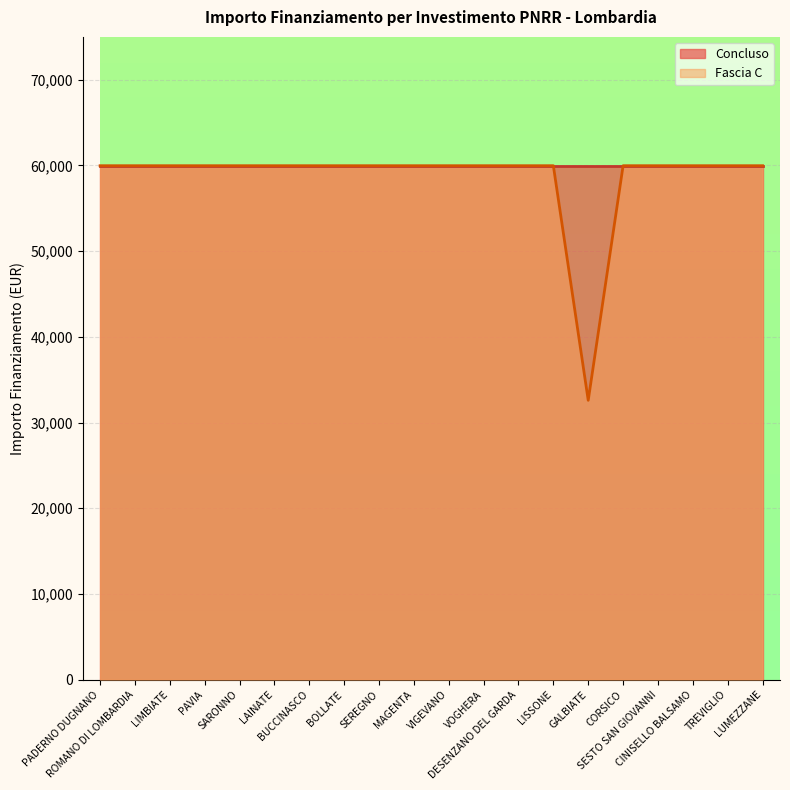

Which label corresponds to the smallest value in the chart?

GALBIATE